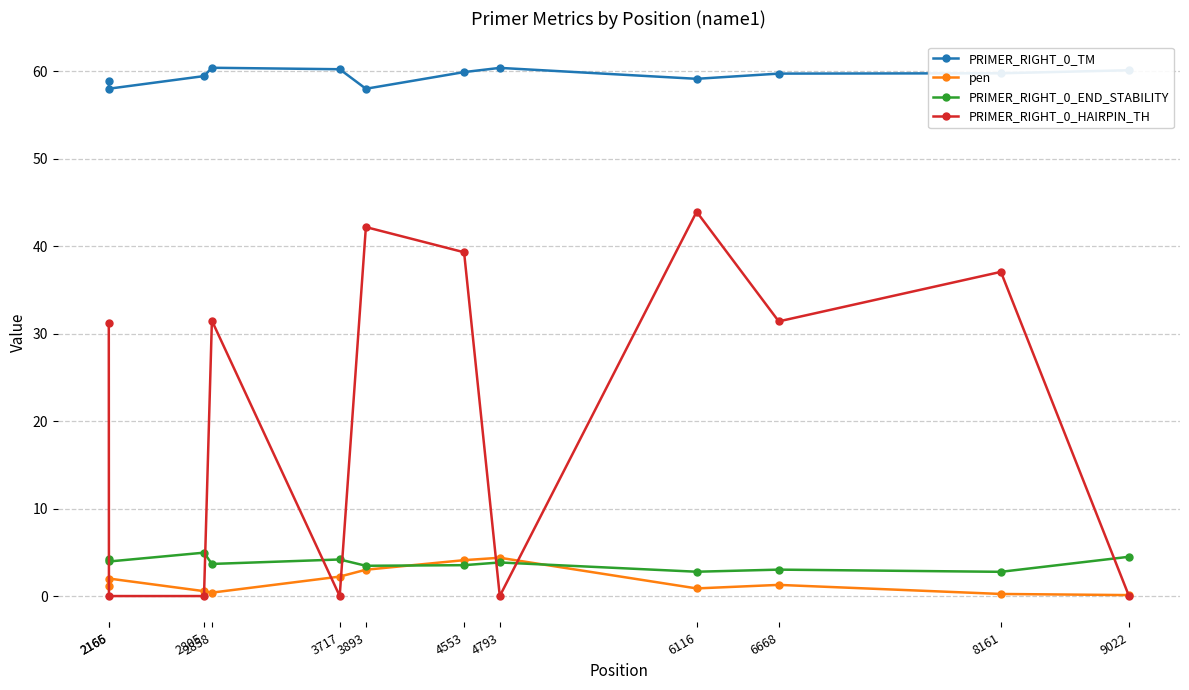

True or false: PRIMER_RIGHT_0_TM and pen intersect in this chart.

False